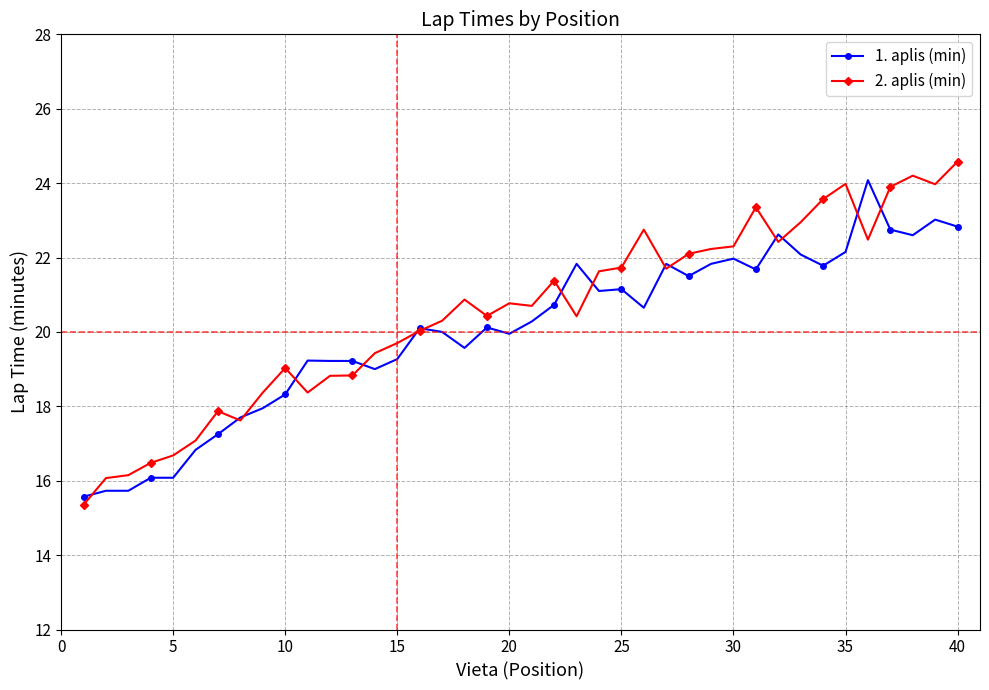

How many lines are shown in the chart?

2